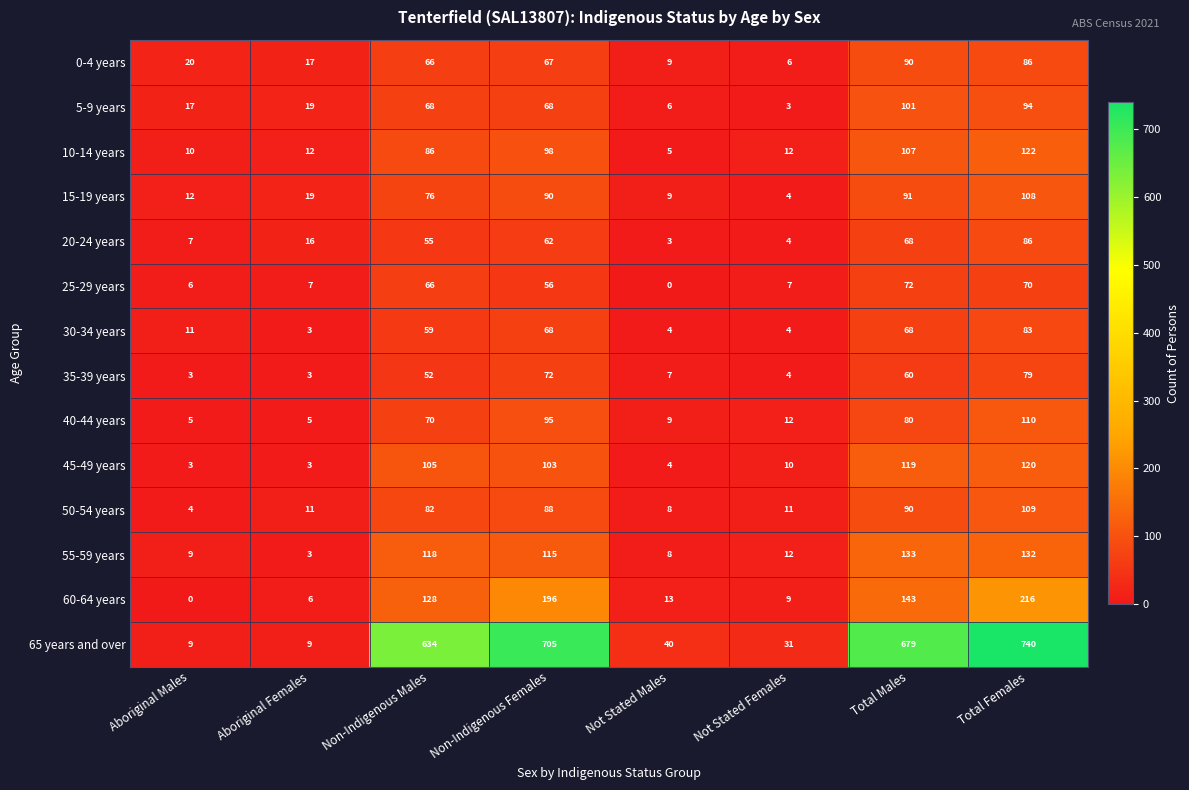

Where is 10-14 years nearest to the value 63?

Non-Indigenous Males